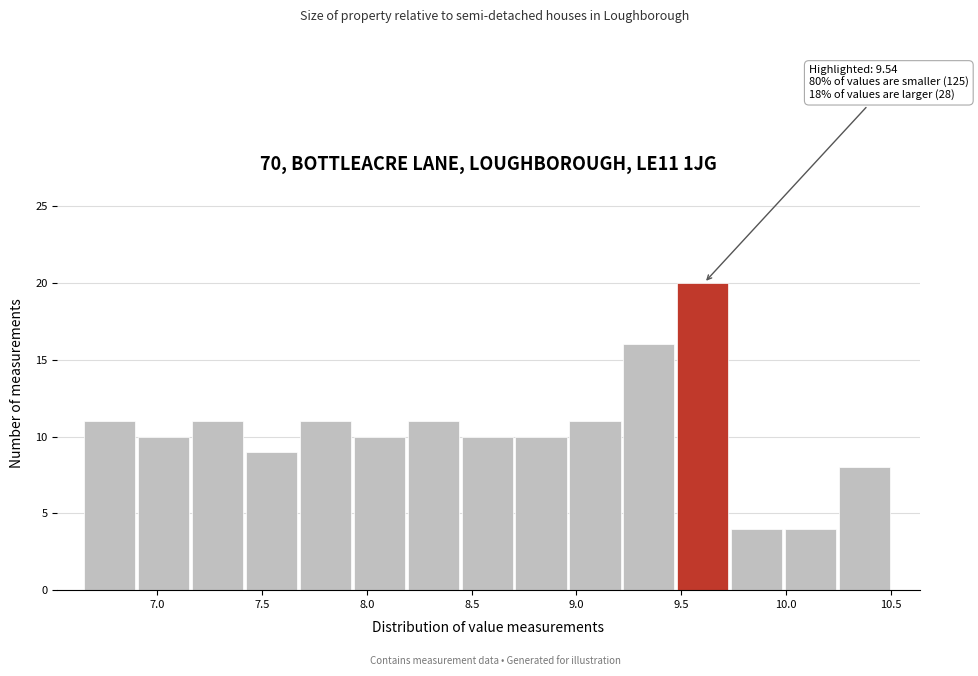

Which range on the x-axis has the tallest bar?

9.50 to 9.75